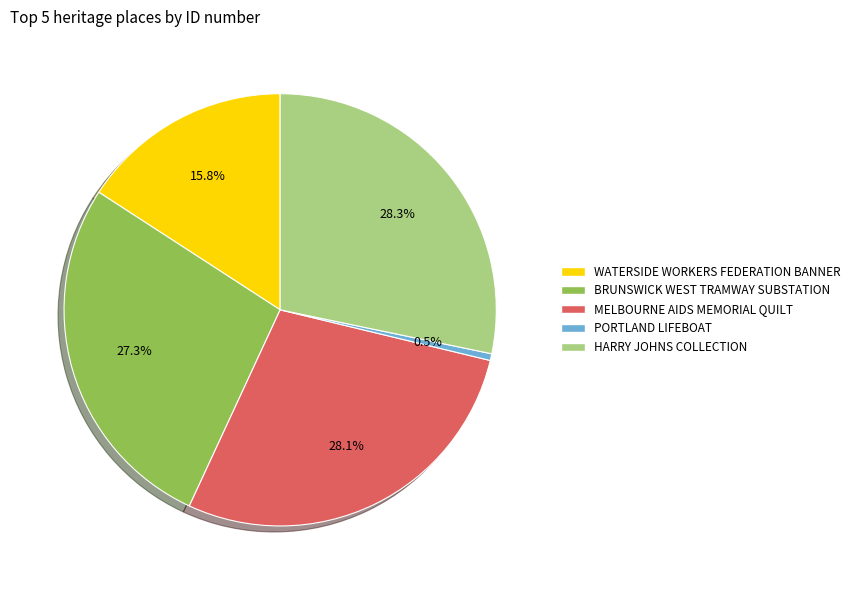

To the nearest percent, what is the difference between the largest and smallest slice percentages?

28%